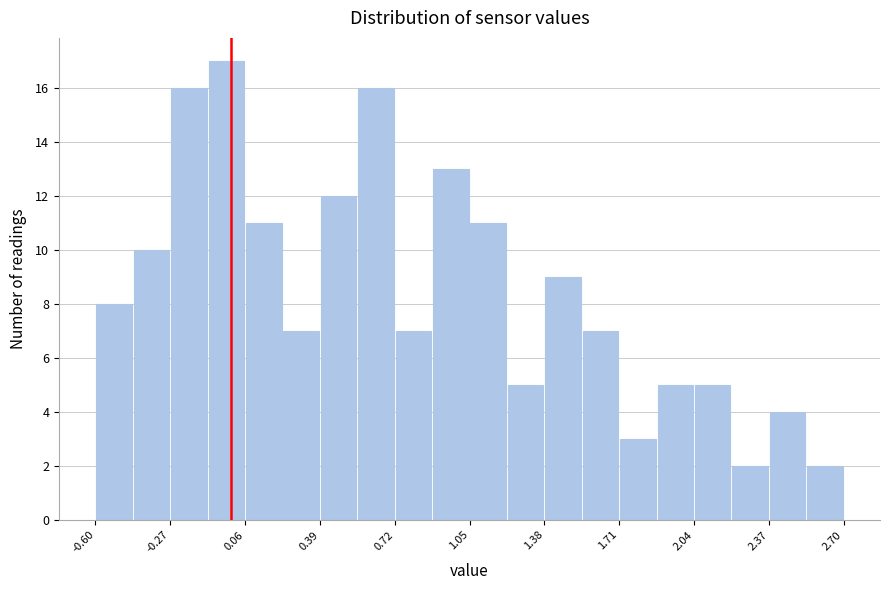

Read against the x-axis, roughly where is the centre of the tallest bar?

0.00